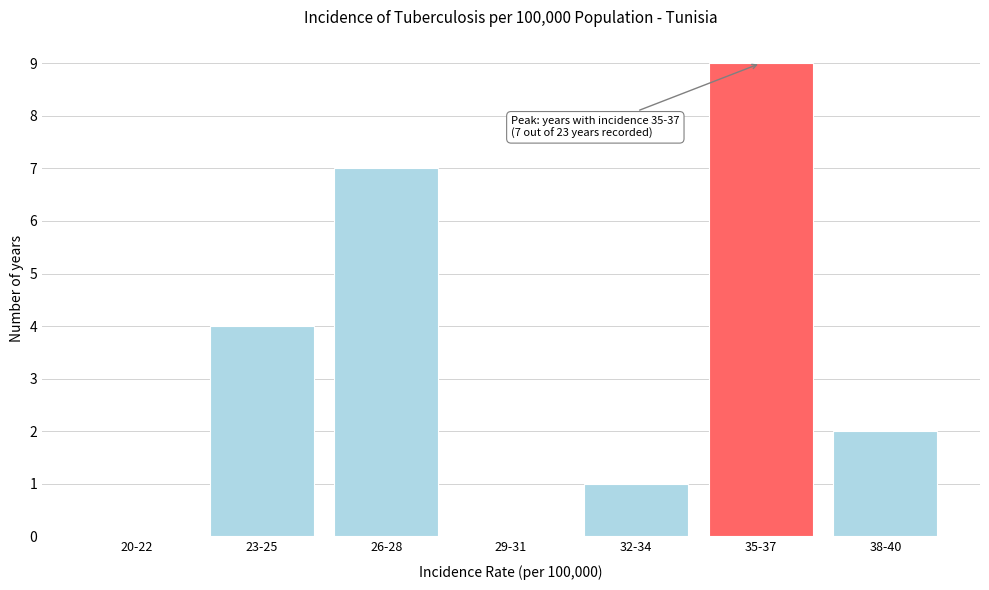

Reading left to right, list all the values displayed in this chart.

20-22=0	23-25=4	26-28=7	29-31=0	32-34=1	35-37=9	38-40=2